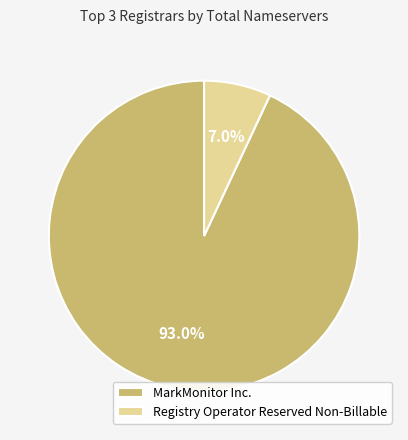

Do Registry Operator Reserved Non-Billable and MarkMonitor Inc. together represent more than half of the pie?

Yes